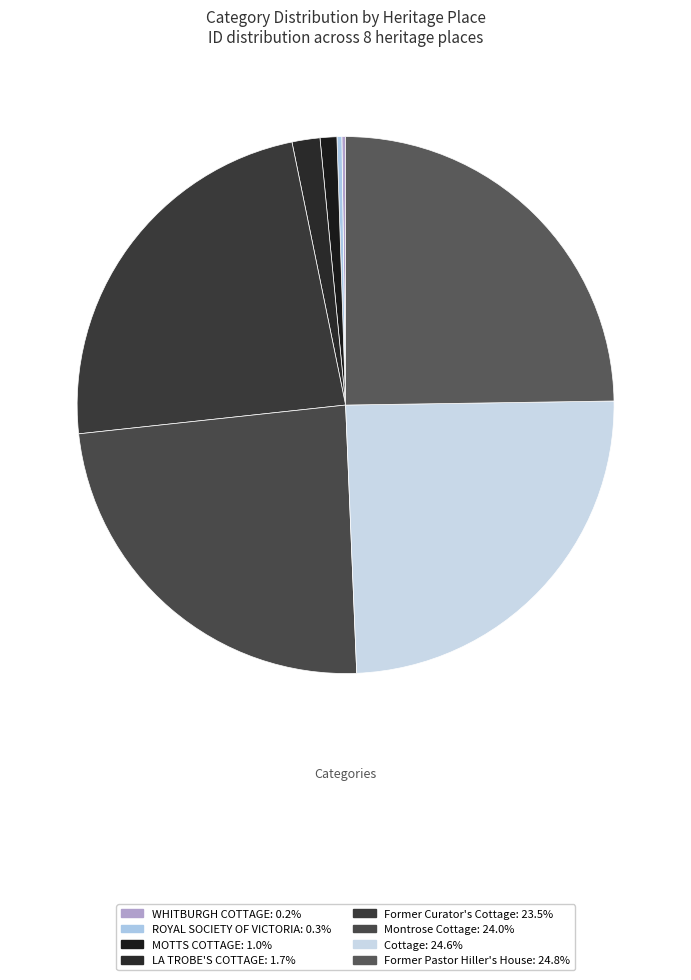

How many slices are in this pie chart?

8